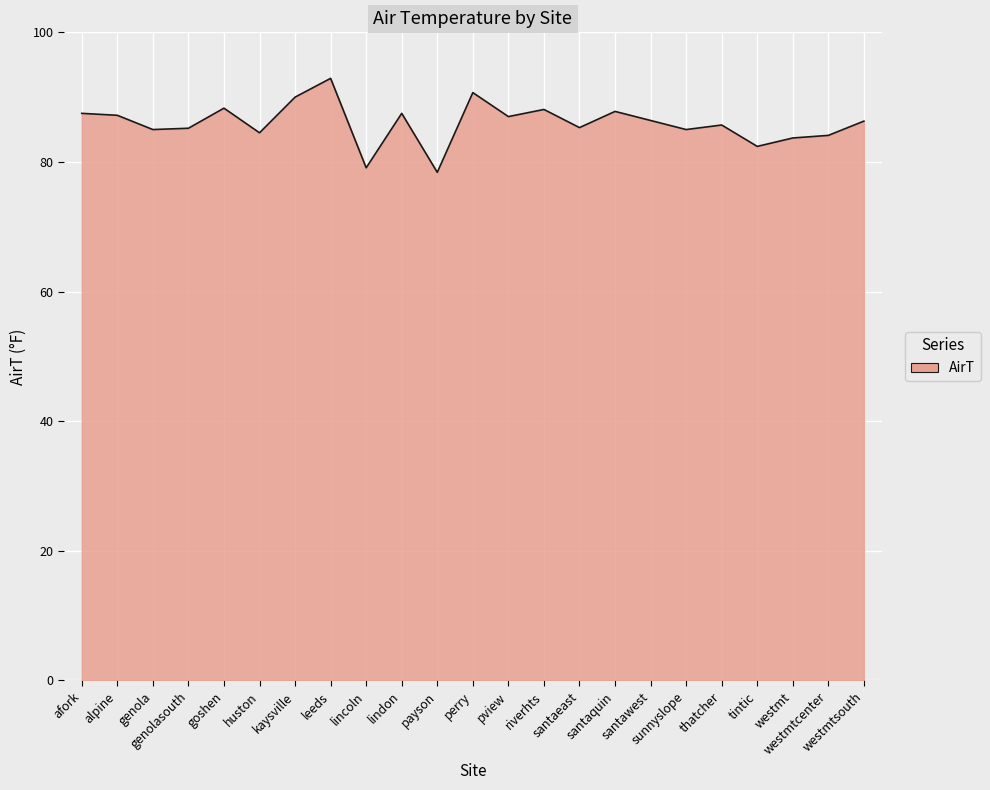

What is the smallest value displayed?

78.4